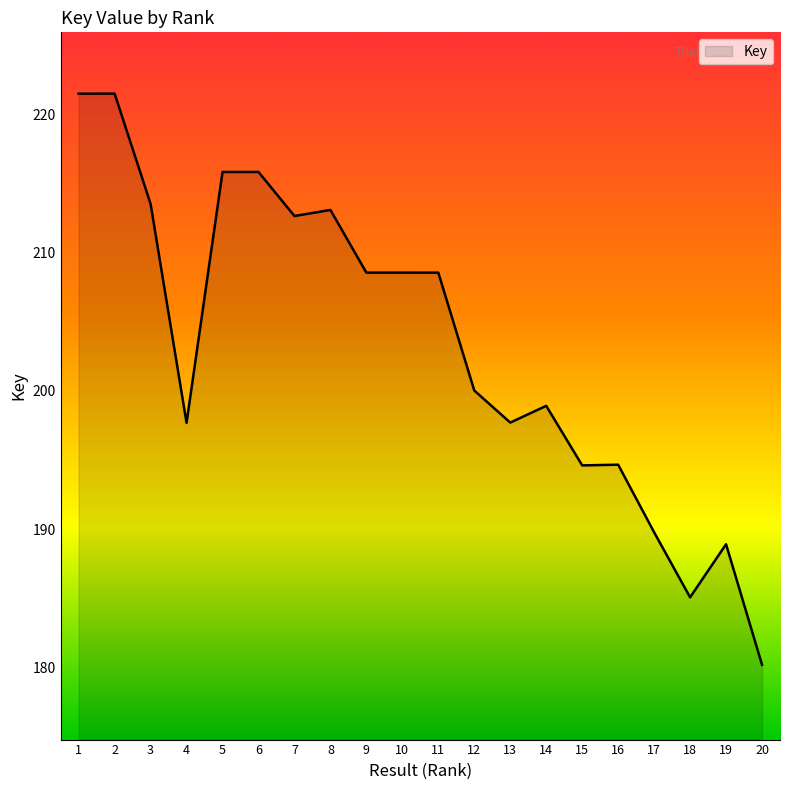

Which label corresponds to the largest value in the chart?

2